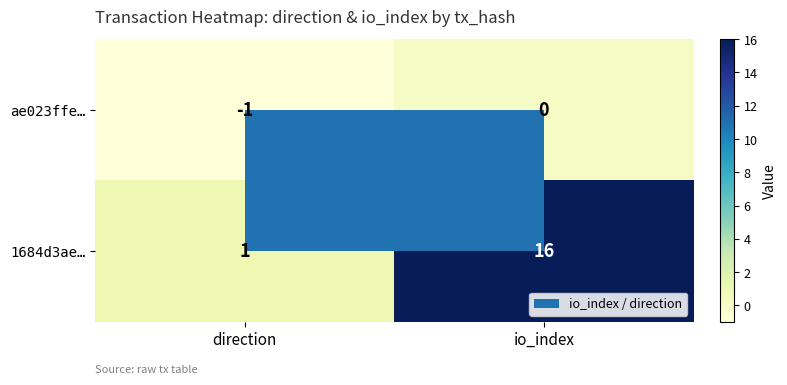

The value of 1684d3ae… at io_index is 4. True or false?

False